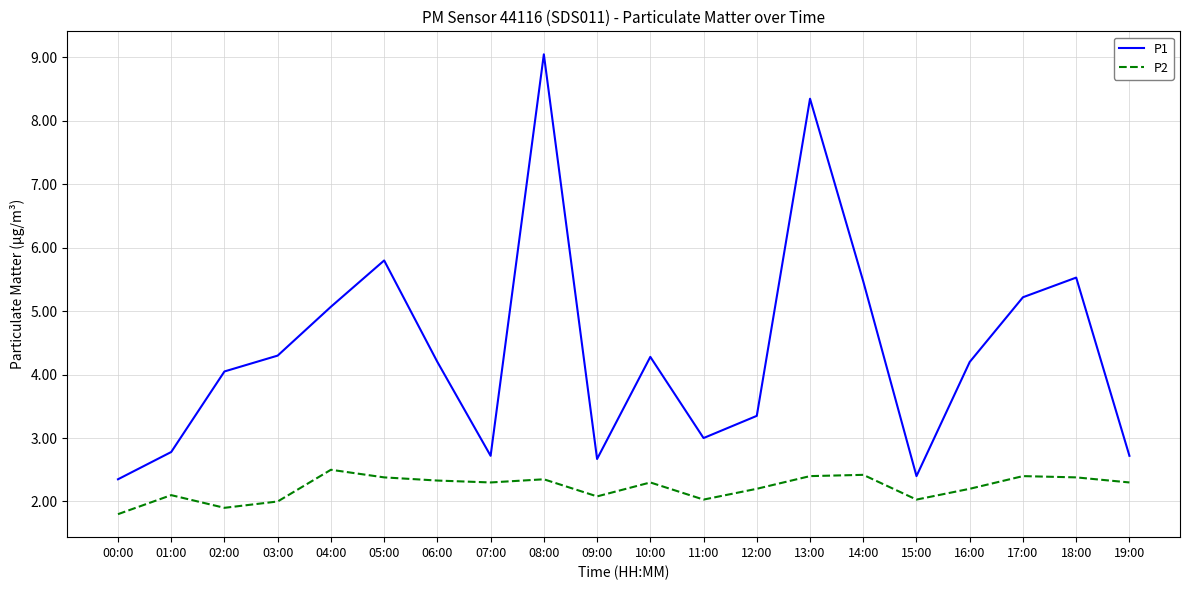

True or false: P1 and P2 cross at least once.

False